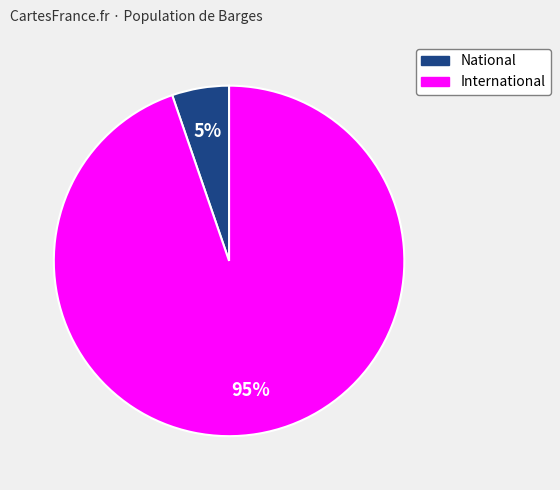

Rank the categories by value from lowest to highest.

National, International